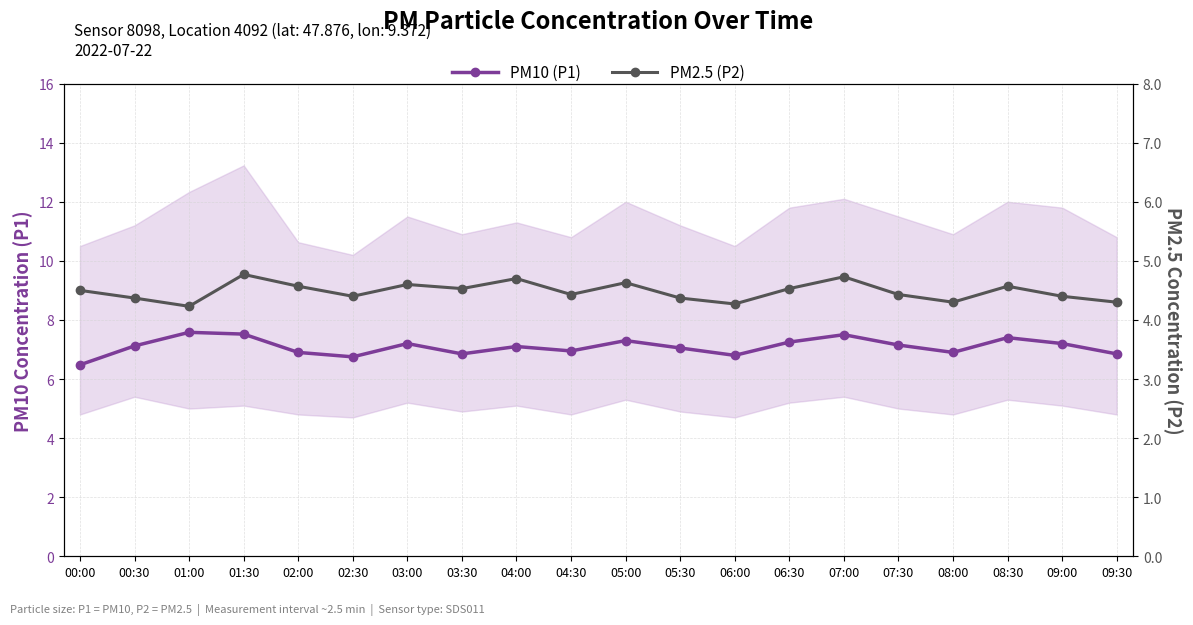

At how many categories does at least one series exceed 5?

20